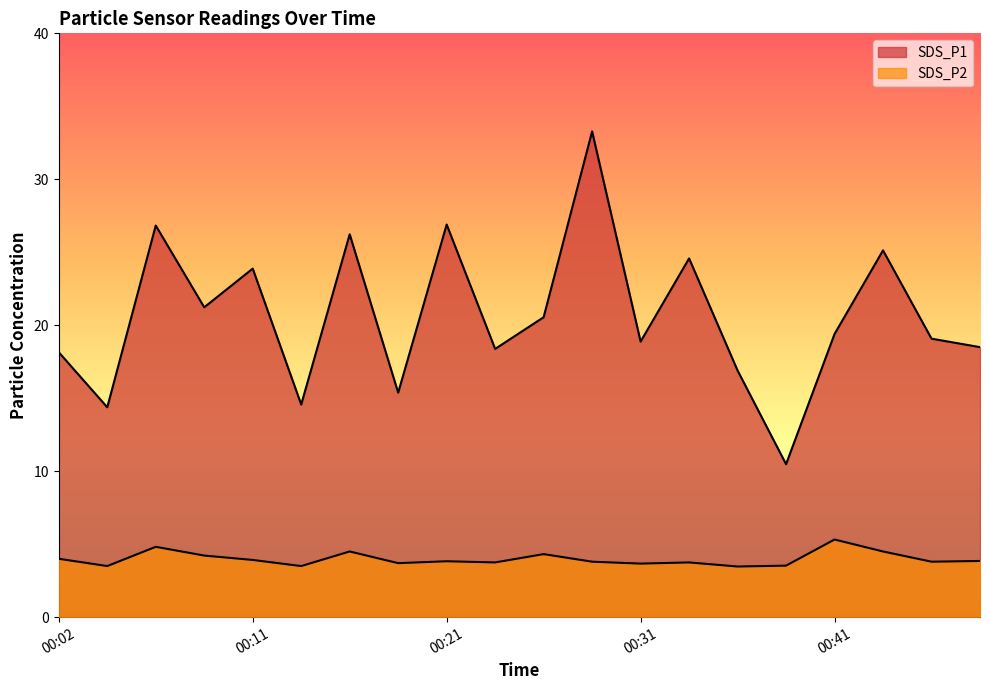

Rank the series by their average value, from highest to lowest.

SDS_P1, SDS_P2